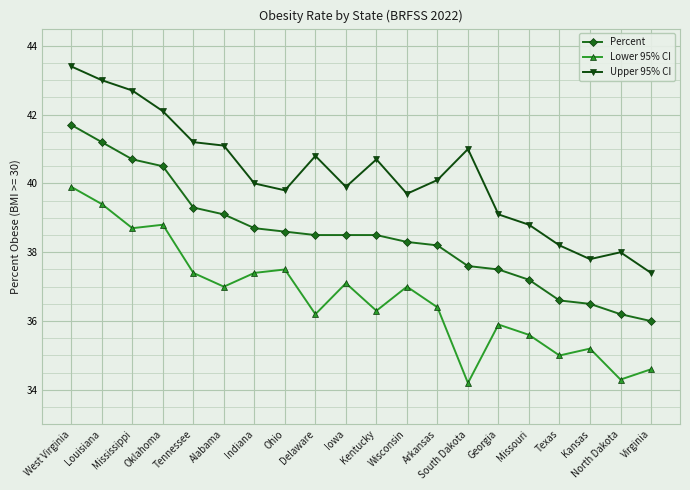

What is the difference between the maximum and minimum values in the Percent series?

5.7